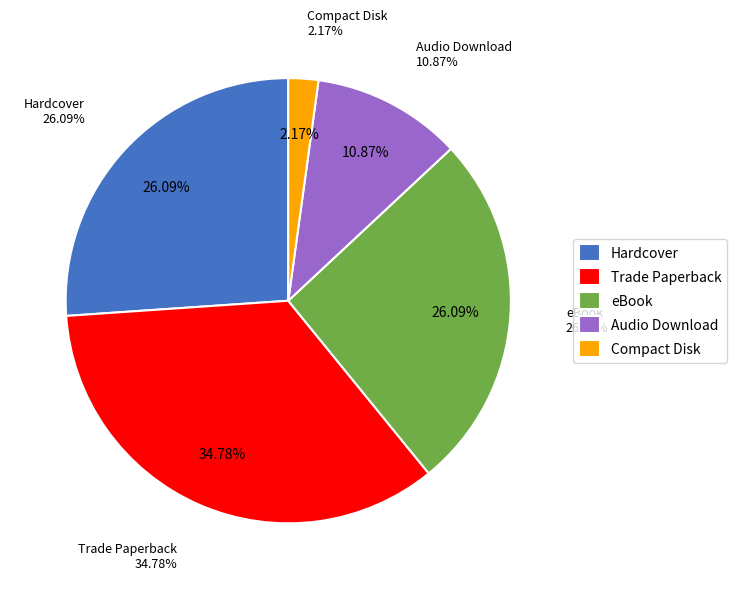

Do eBook and Trade Paperback together represent more than half of the pie?

Yes